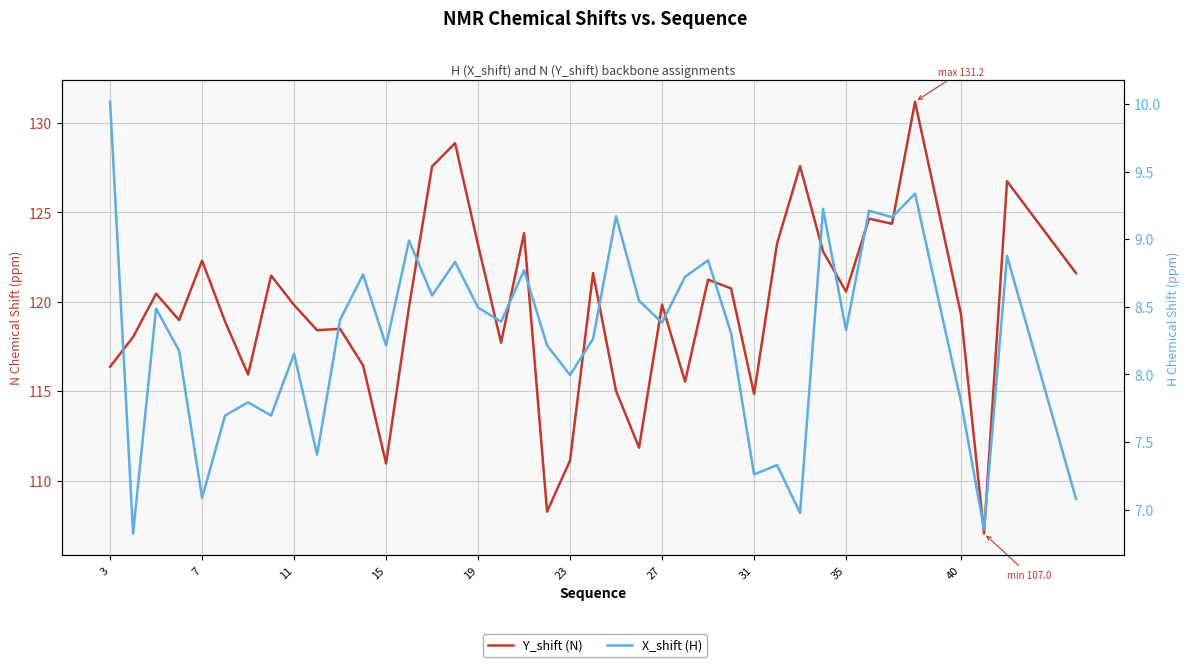

True or false: X_shift (H) and Y_shift (N) intersect in this chart.

False